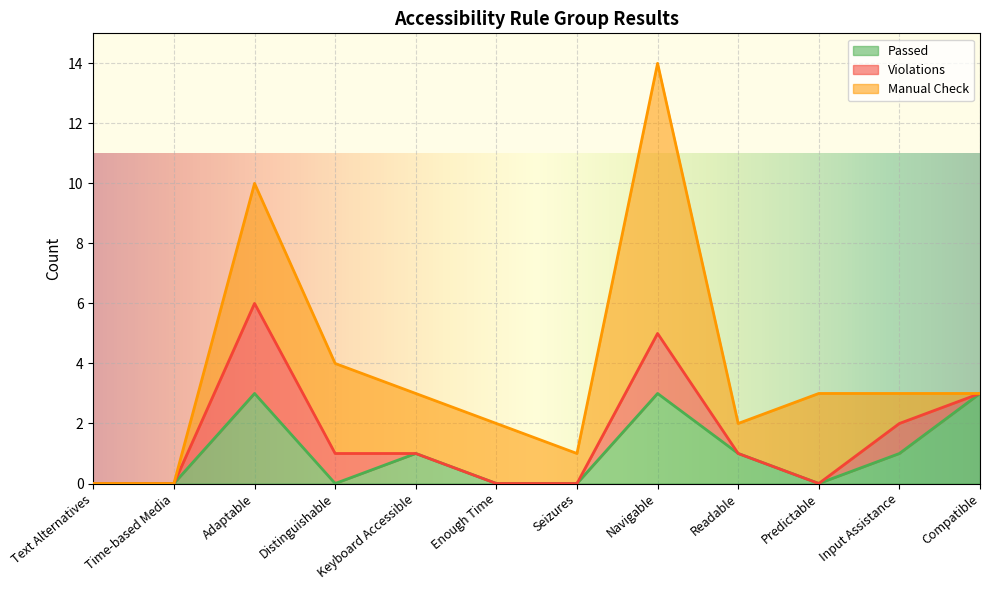

What is the label of the 6th point from the left?

Enough Time